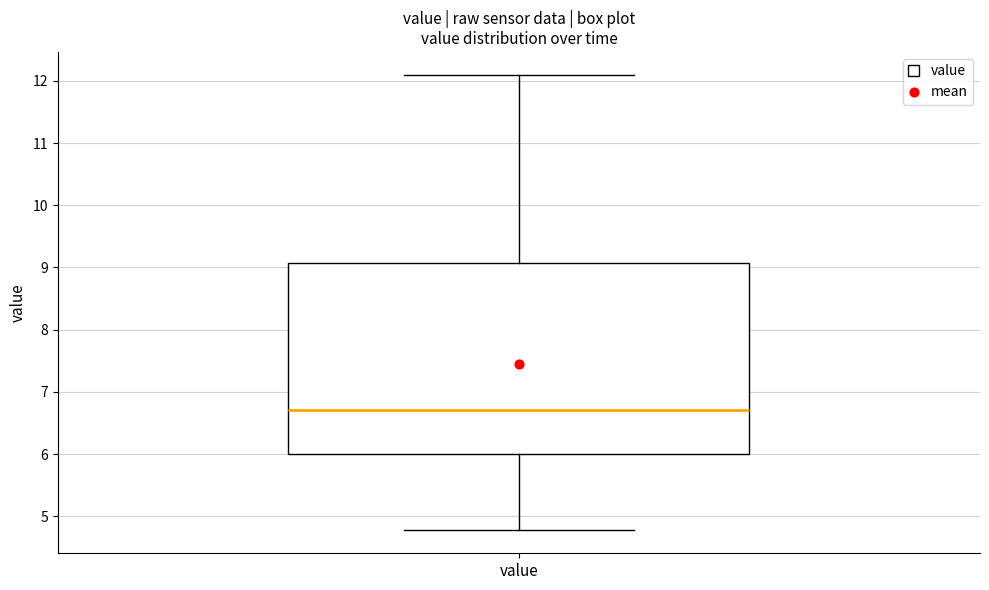

Transcribe this box plot: give where the median line is, the range the box spans, and where the two whiskers end, as read against the y-axis. The values are not printed on the chart, so give them approximately, as read against the axis.

median 6.7, box 6.0 to 9.1, whiskers 4.8 to 12.1